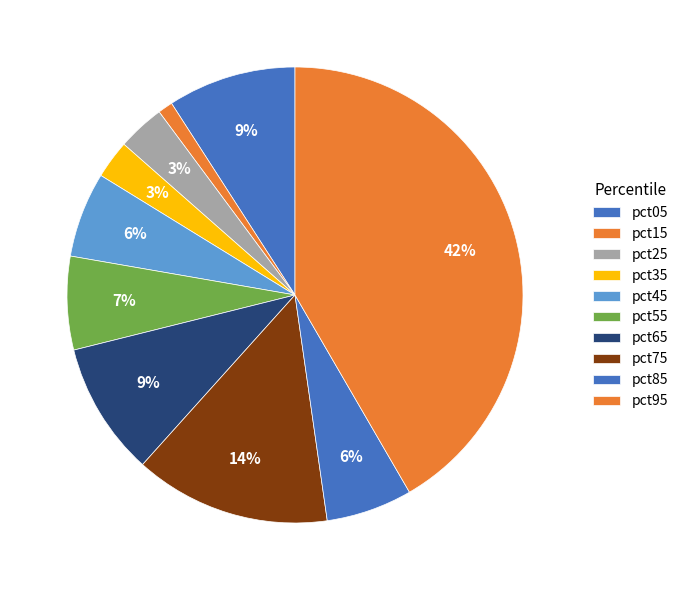

Is there any slice that represents more than half of the pie?

No